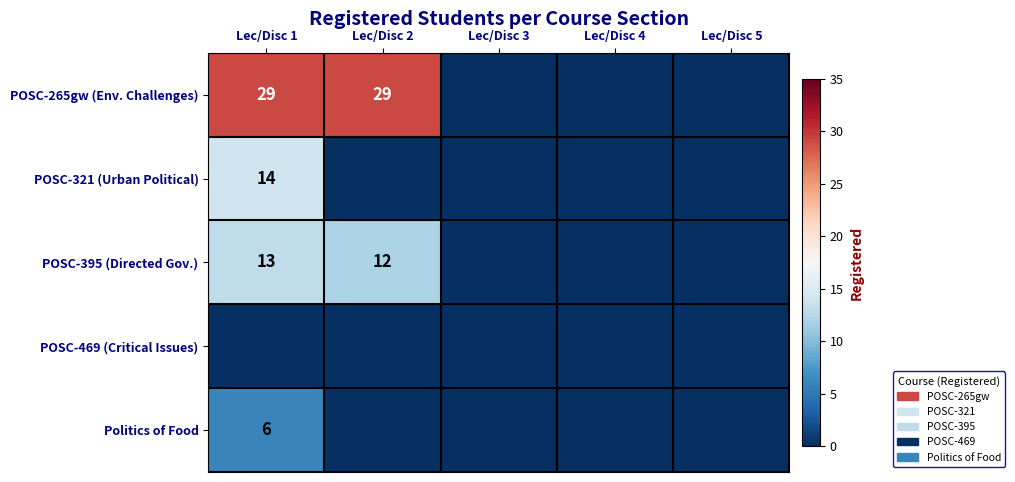

Which category has the lowest value across all series?

Lec/Disc 3